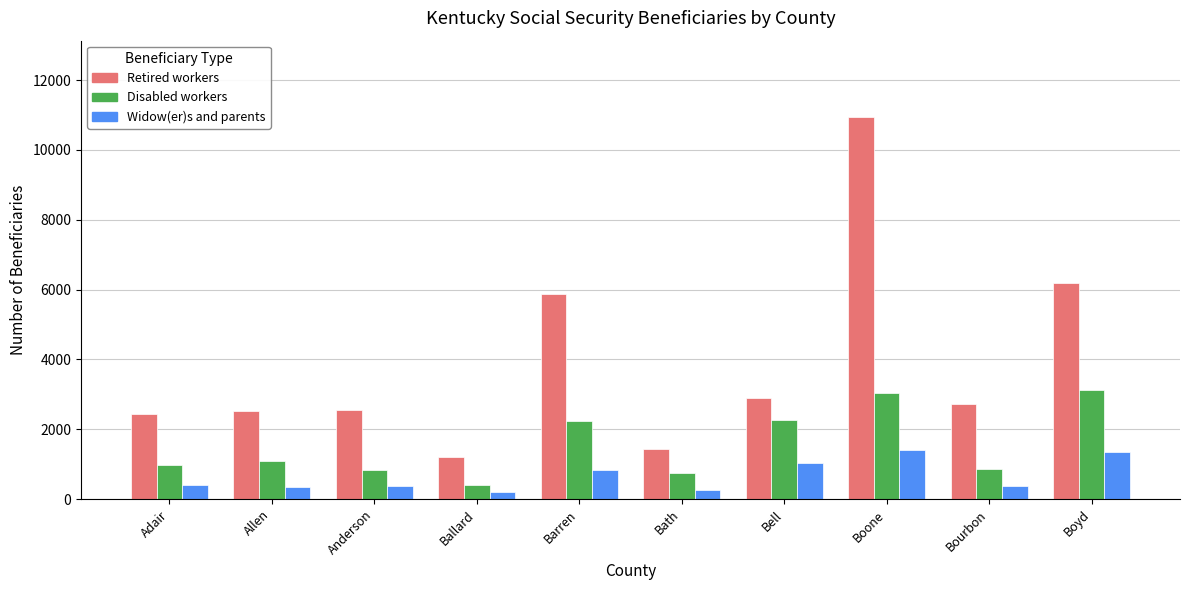

What is the sum of the Widow(er)s and parents values at Bell and Boyd?

2375